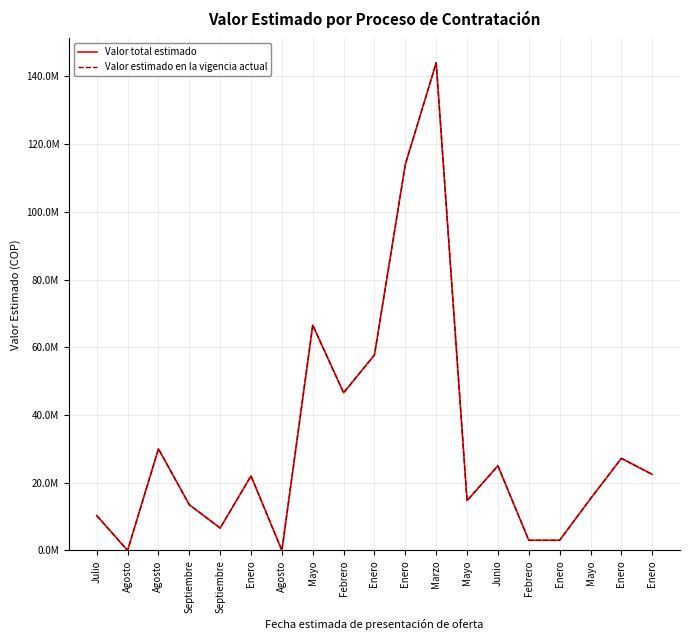

What is the average value of the Valor total estimado series?

32728920